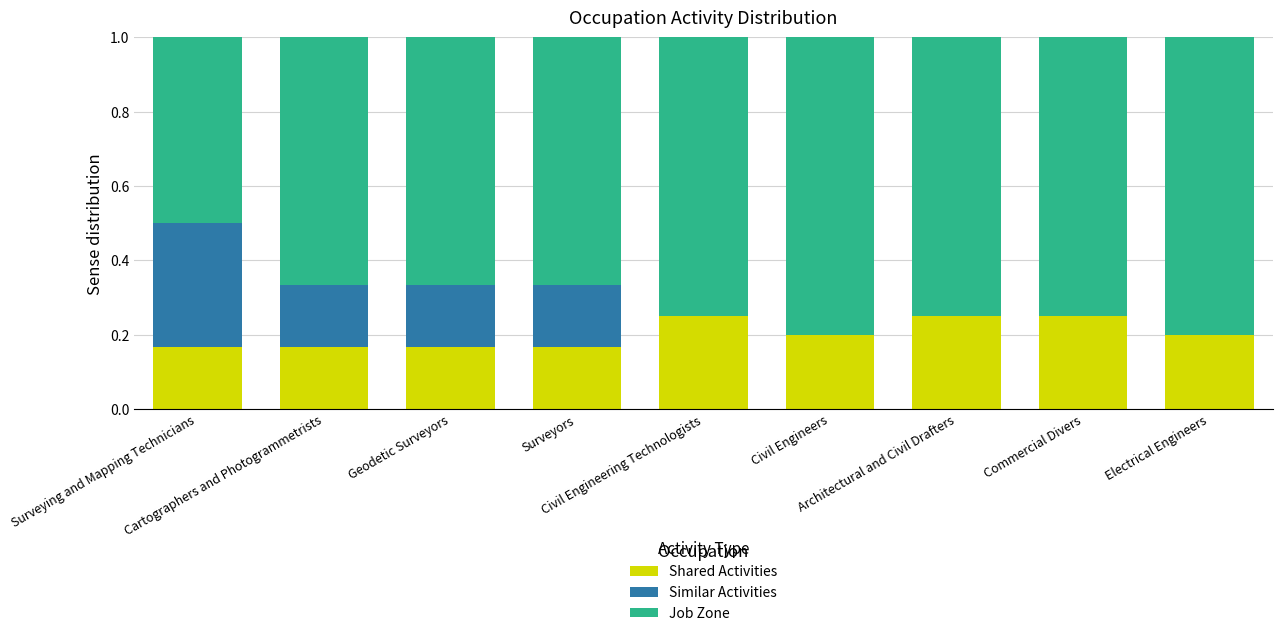

What position from the left is Surveying and Mapping Technicians?

1